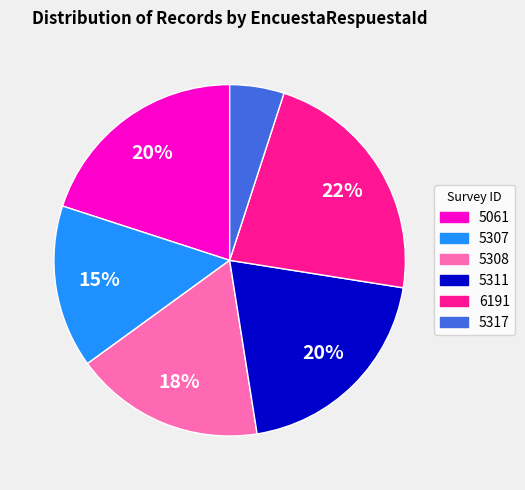

Is there any slice that represents more than half of the pie?

No